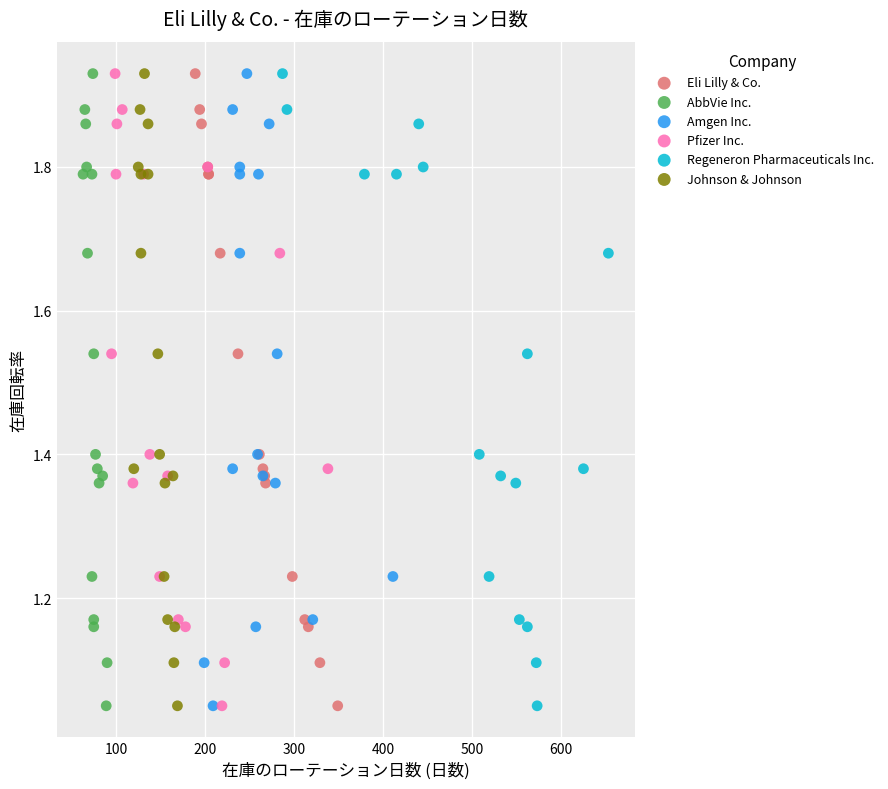

What are all the series names shown in the legend?

Eli Lilly & Co., AbbVie Inc., Amgen Inc., Pfizer Inc., Regeneron Pharmaceuticals Inc., Johnson & Johnson